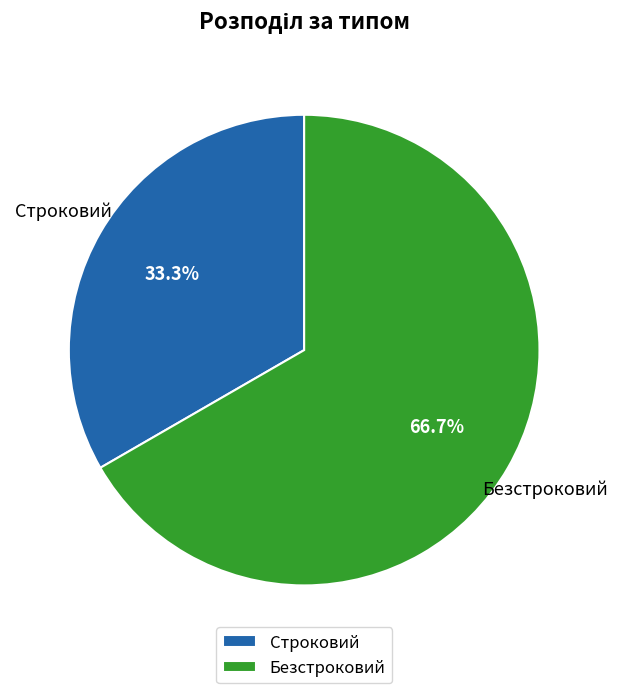

Which category has the biggest portion of the pie?

Безстроковий